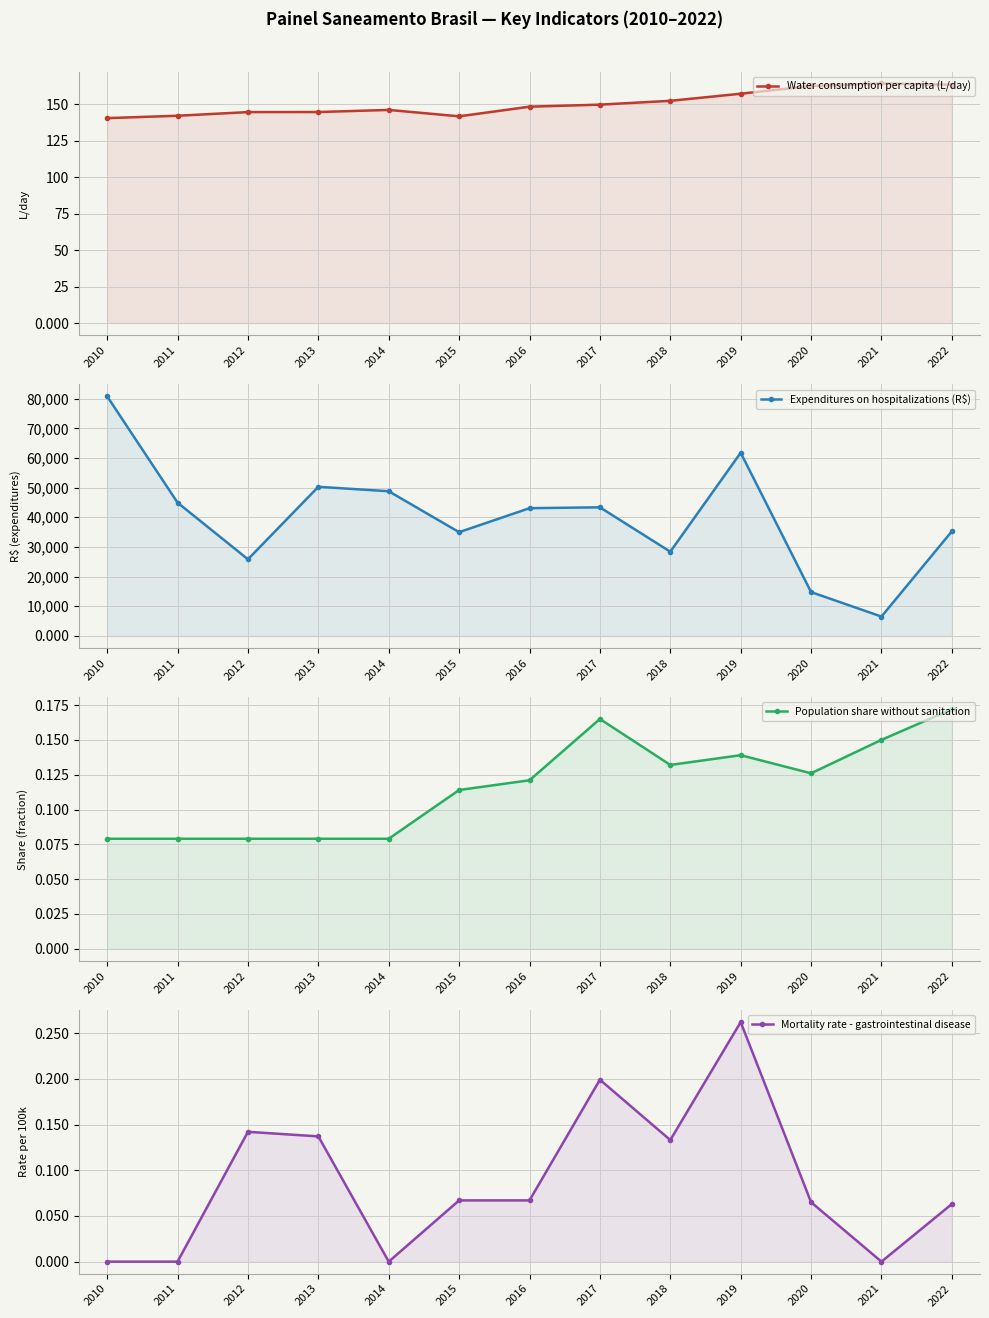

What are all the series names shown in the legend?

Water consumption per capita (L/day), Expenditures on hospitalizations (R$), Population share without sanitation, Mortality rate - gastrointestinal disease